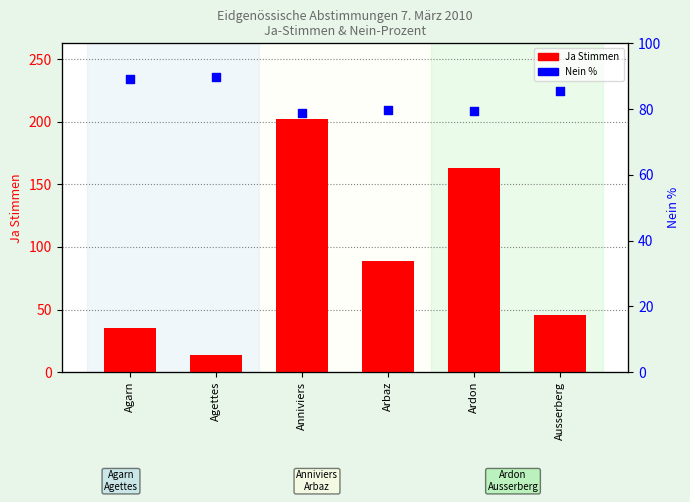

Which series contains the lowest Y value?

Ja (Stimmen)